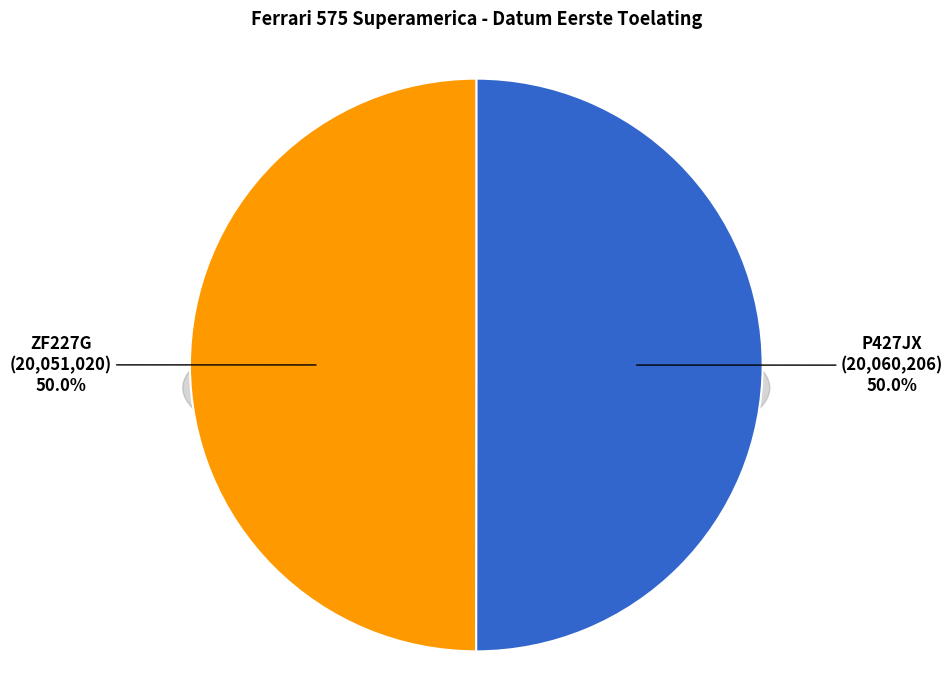

Is there any slice that represents more than half of the pie?

Yes